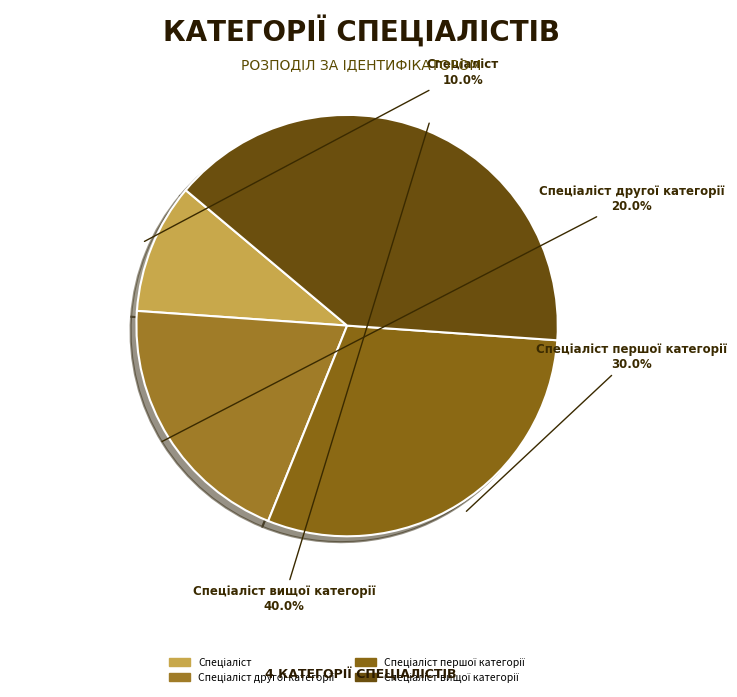

How many segments does this pie chart have?

4